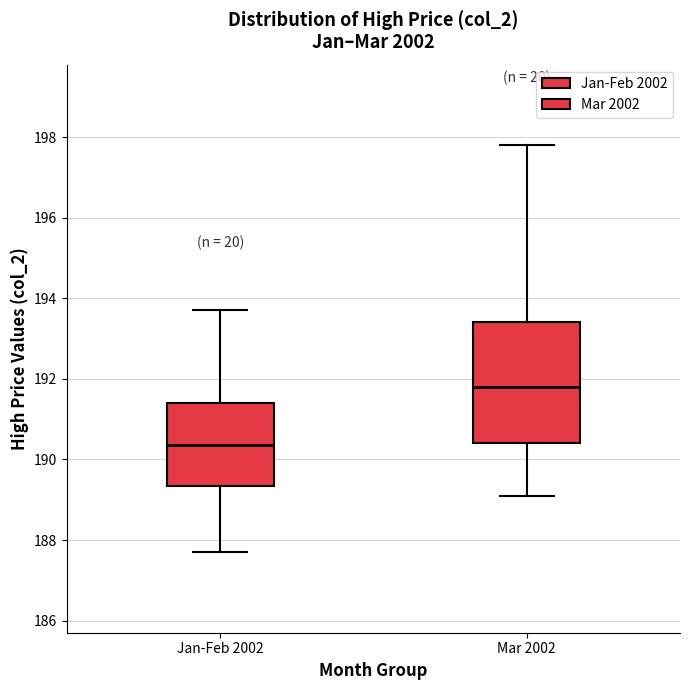

Which box is the tallest, from its lower edge to its upper edge?

Mar 2002